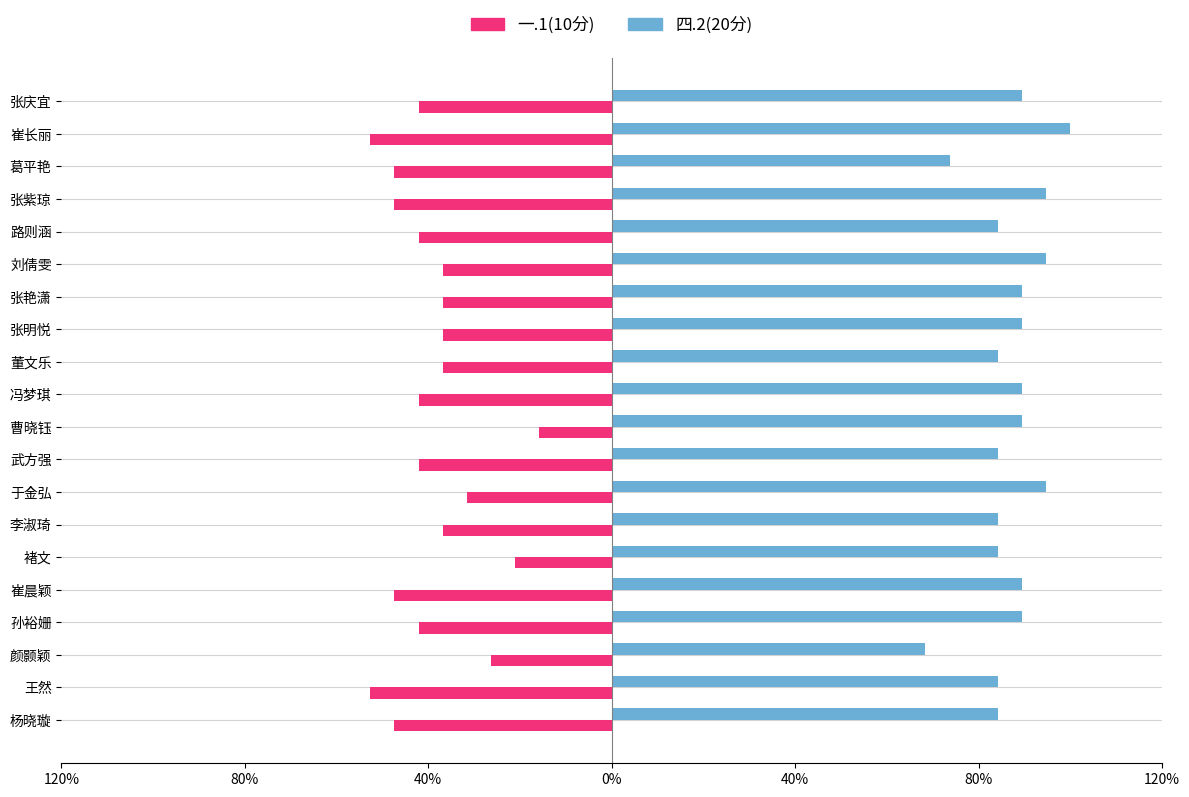

What is the average value of the 四.2(20分) series?

87.1